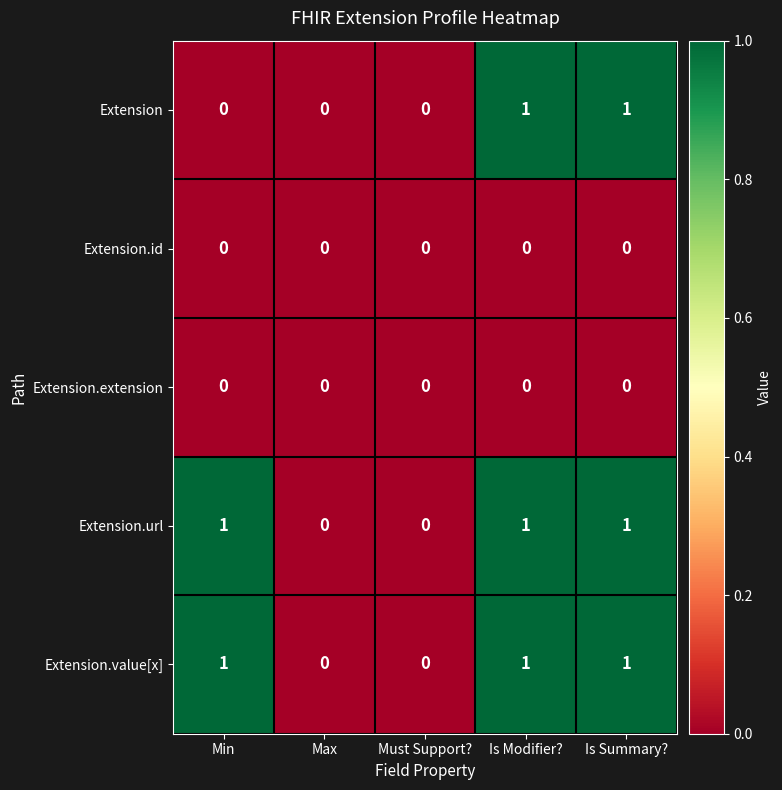

The value of Extension.id at Must Support? is 0. True or false?

True